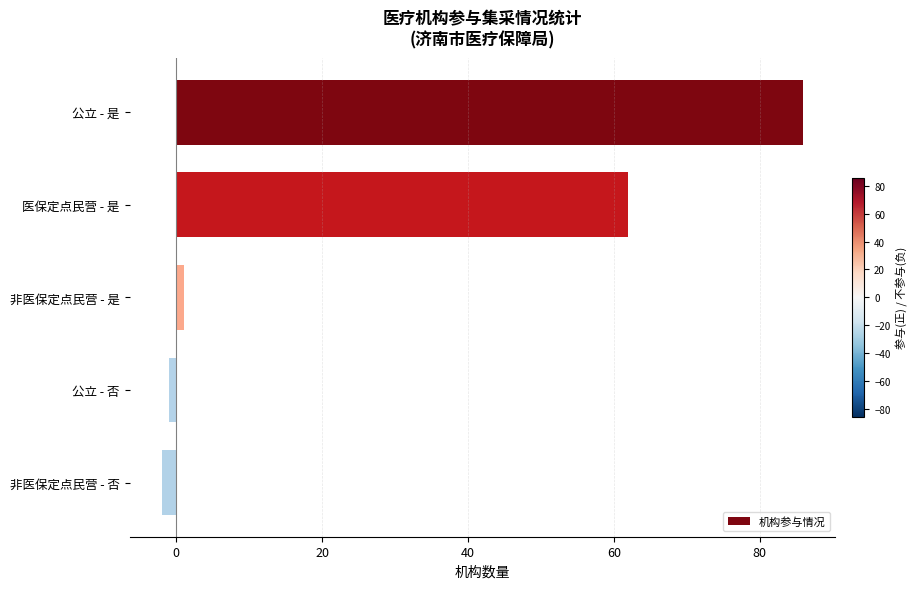

Reading top to bottom, list all the values displayed in this chart.

公立 - 是=86	医保定点民营 - 是=62	非医保定点民营 - 是=1	公立 - 否=-1	非医保定点民营 - 否=-2